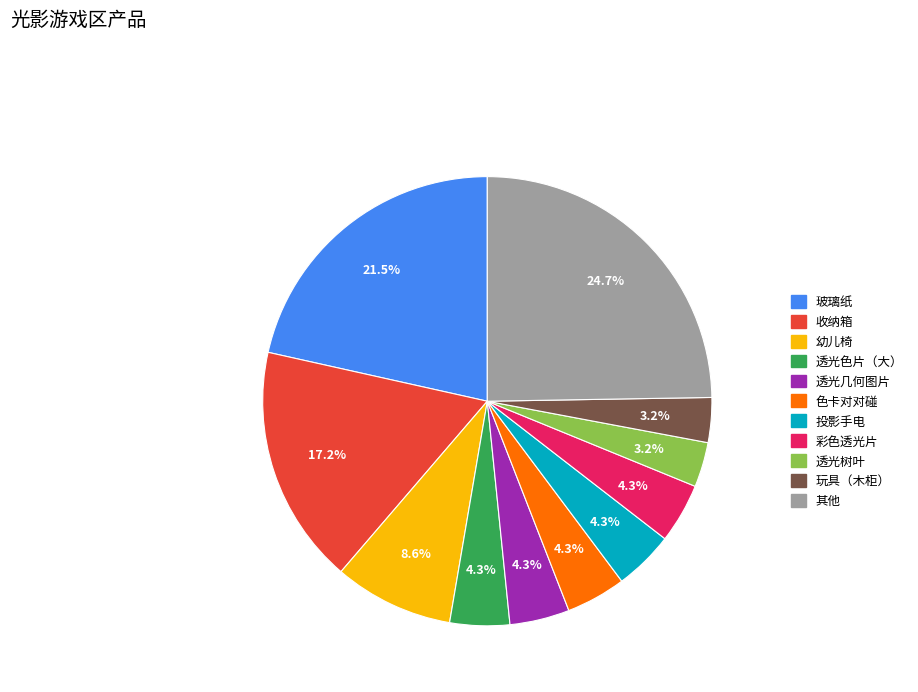

Count the number of slices in the pie.

11